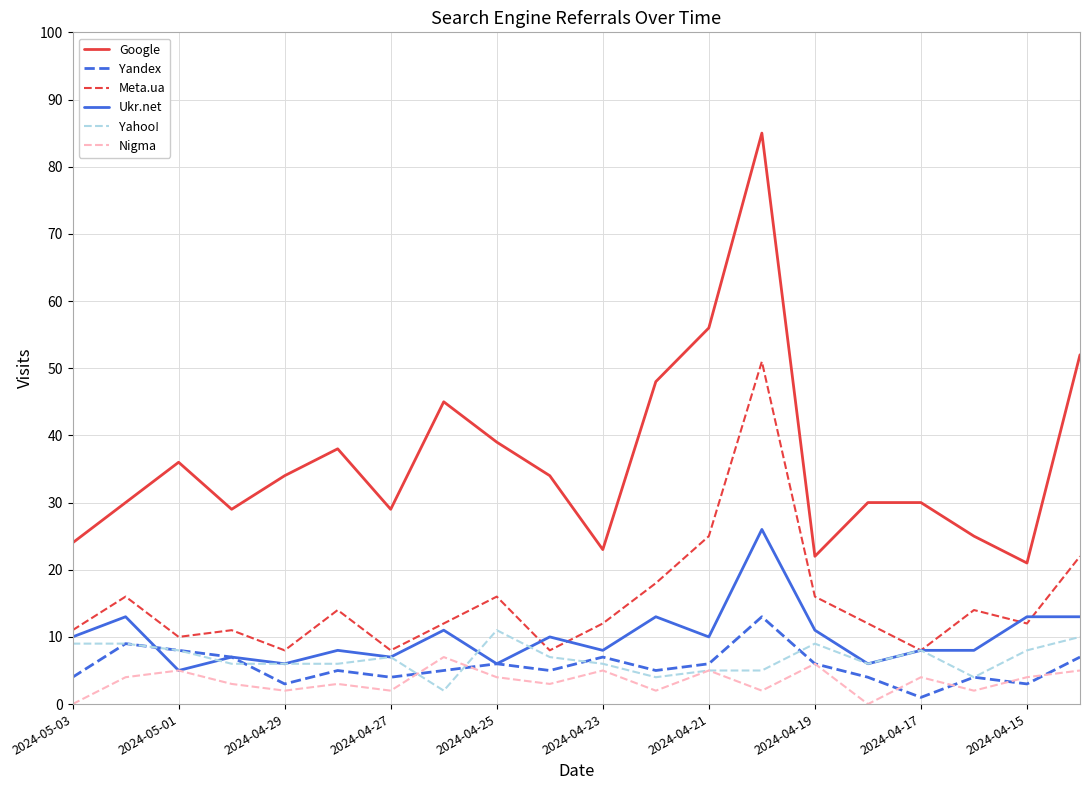

What are all the series names shown in the legend?

Google, Yandex, Meta.ua, Ukr.net, Yahoo!, Nigma